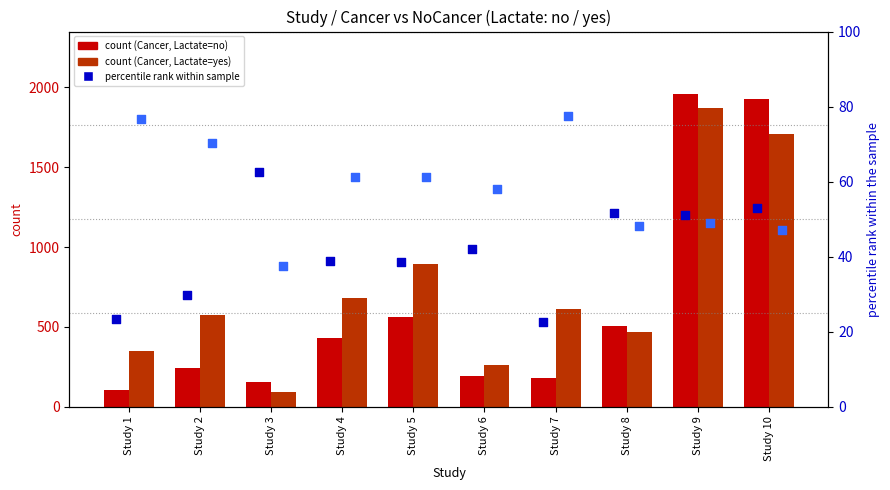

At how many categories does at least one series exceed 1223?

2